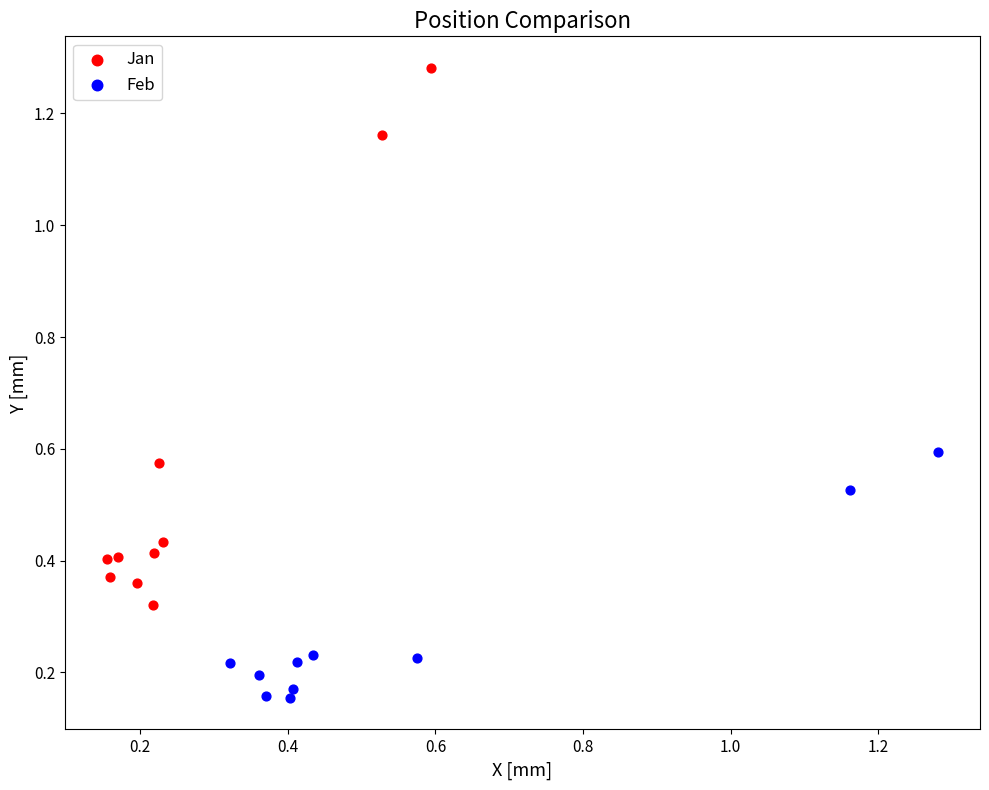

Which series reaches the maximum Y coordinate?

Jan